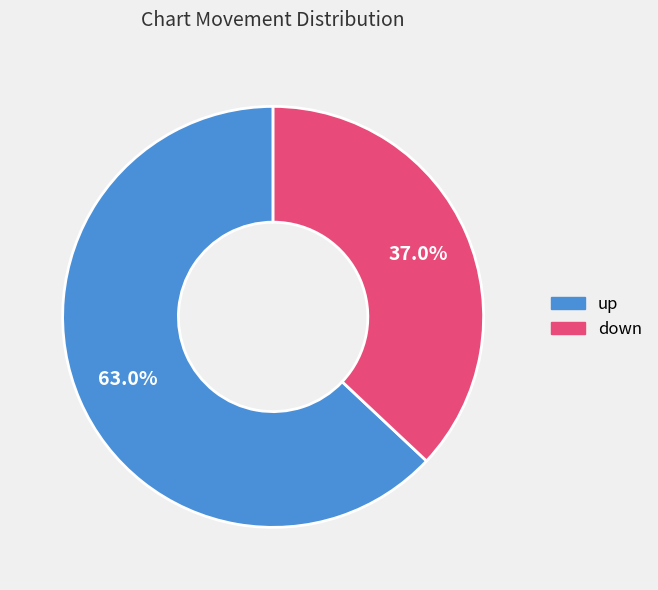

To the nearest percent, what portion does up represent?

63%